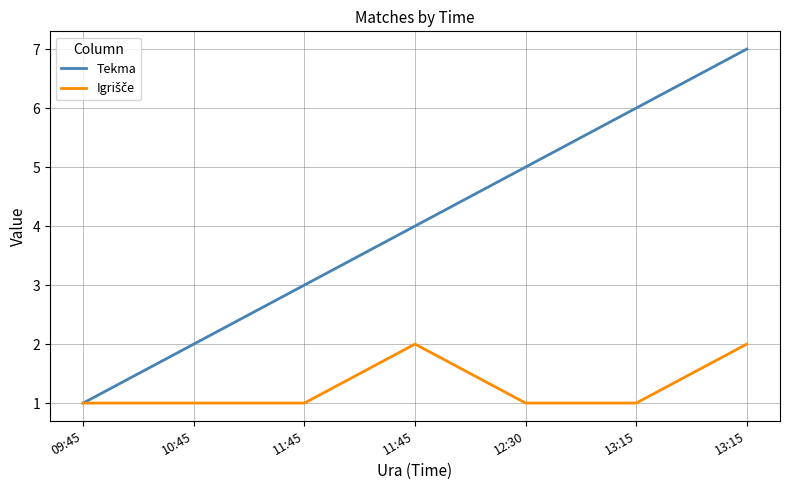

Reading left to right, list all the values displayed in this chart.

Tekma: 1	2	3	4	5	6	7
Igrišče: 1	1	1	2	1	1	2